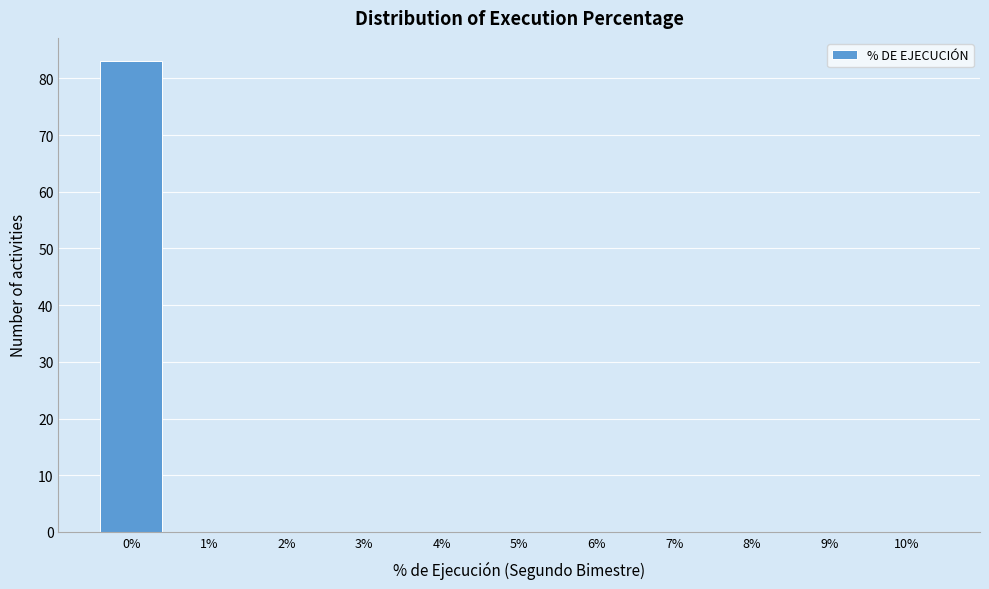

Reading left to right, list every bar in this chart as the range it spans on the x-axis followed by its height. The values are not printed on the chart, so give them approximately, as read against the axis.

-0.5 to 0.5: 83
0.5 to 1.5: 0
1.5 to 2.5: 0
2.5 to 3.5: 0
3.5 to 4.5: 0
4.5 to 5.5: 0
5.5 to 6.5: 0
6.5 to 7.5: 0
7.5 to 8.5: 0
8.5 to 9.5: 0
9.5 to 10.5: 0